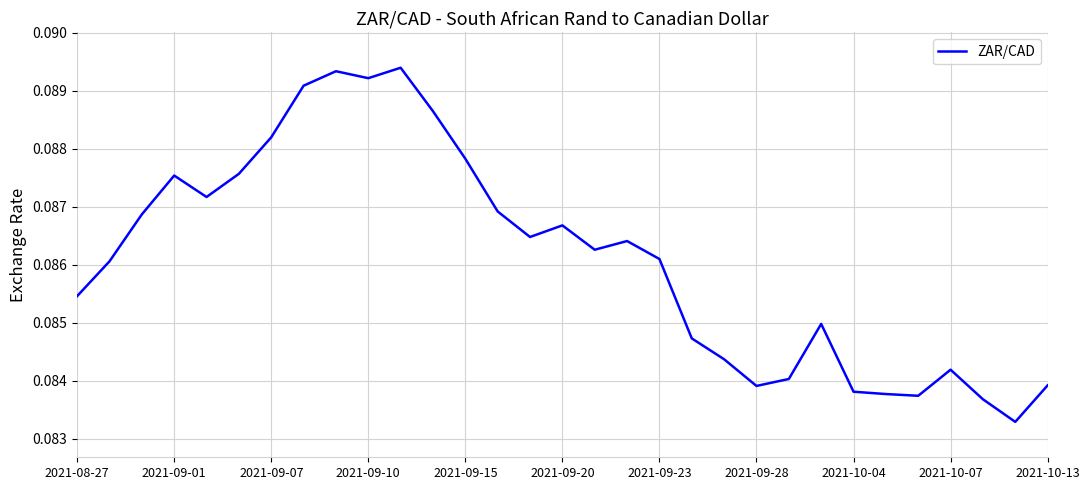

How many lines are shown in the chart?

1